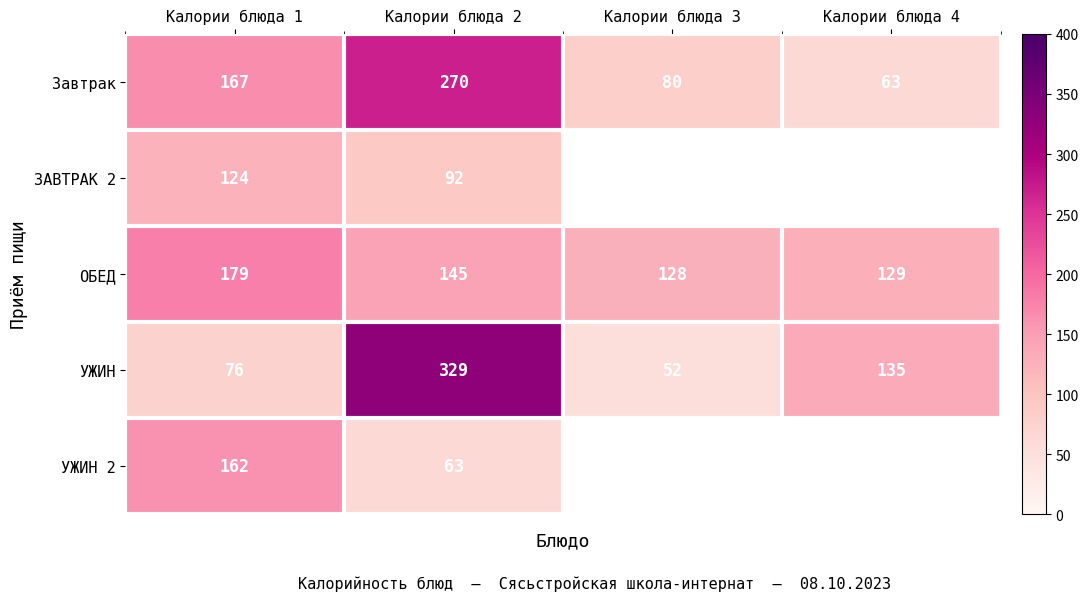

What is the difference between the highest and lowest values at Калории блюда 4?

72.0